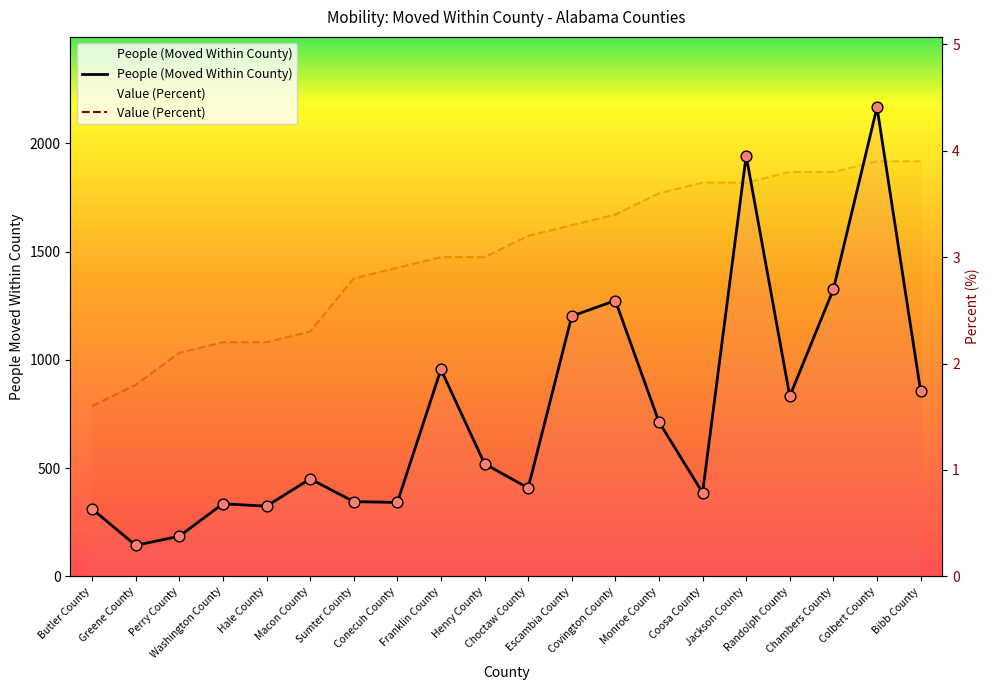

Which series reaches the maximum Y coordinate?

People (Moved Within County)